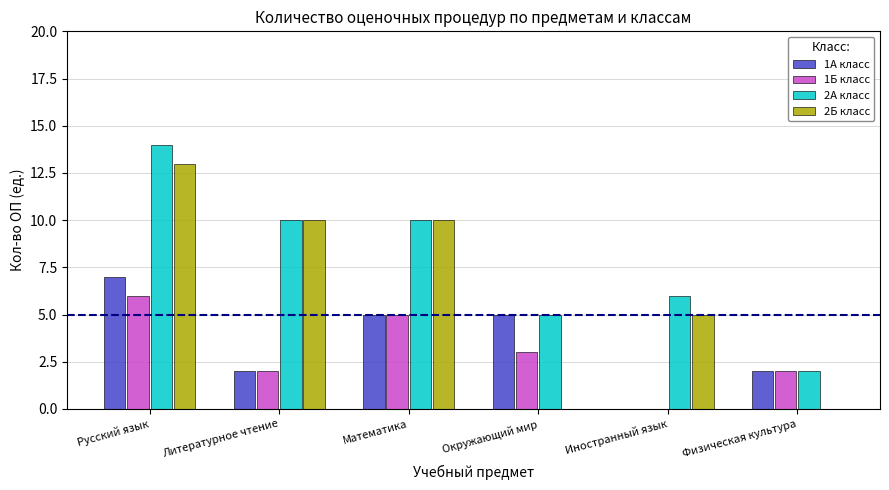

The value of 1Б класс at Русский язык is 6. True or false?

True